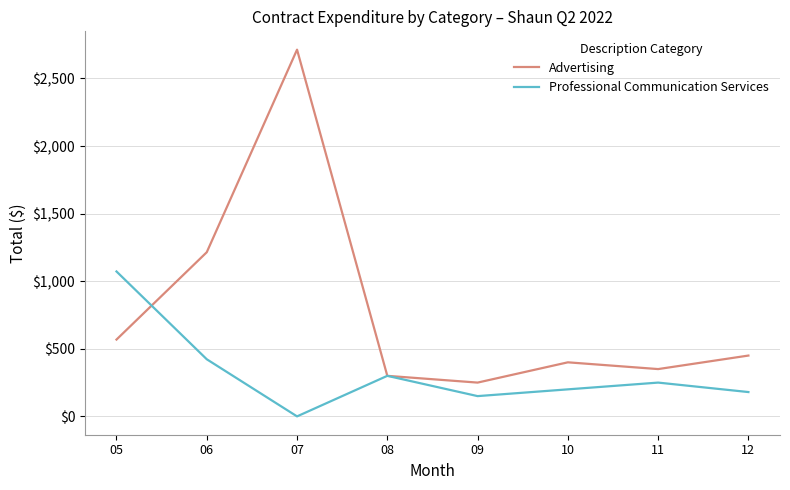

What is the maximum value shown in the chart?

2713.1